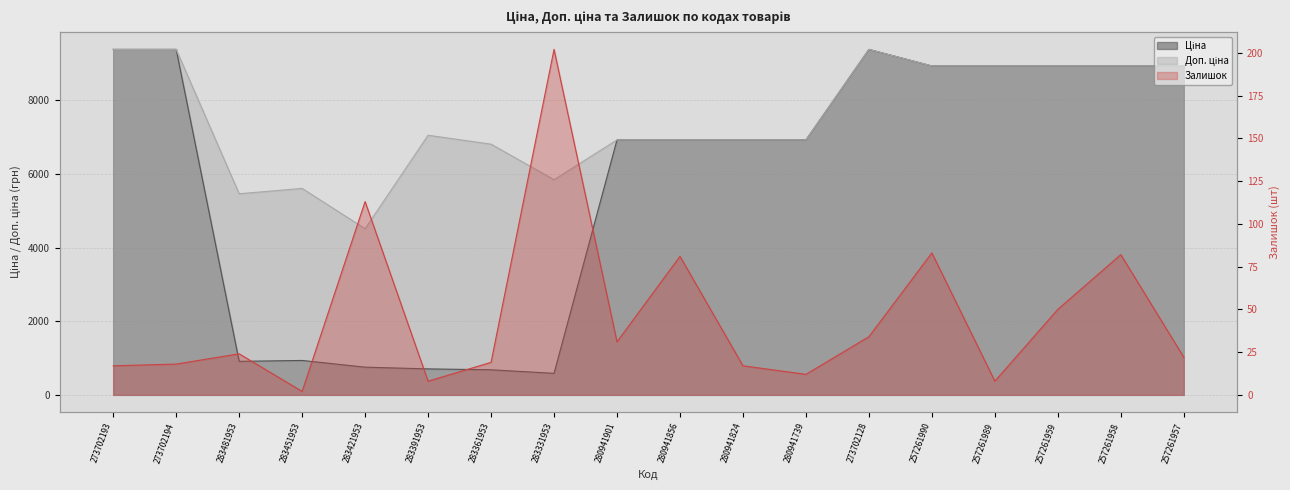

What is the label of the 17th point from the right?

273702194